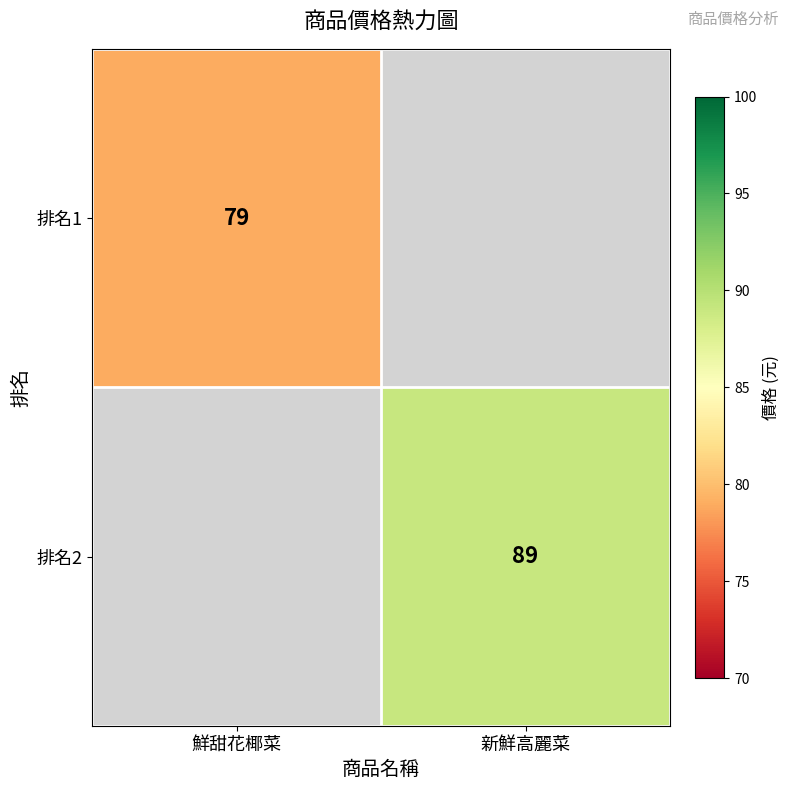

At how many categories does at least one series exceed 86?

1